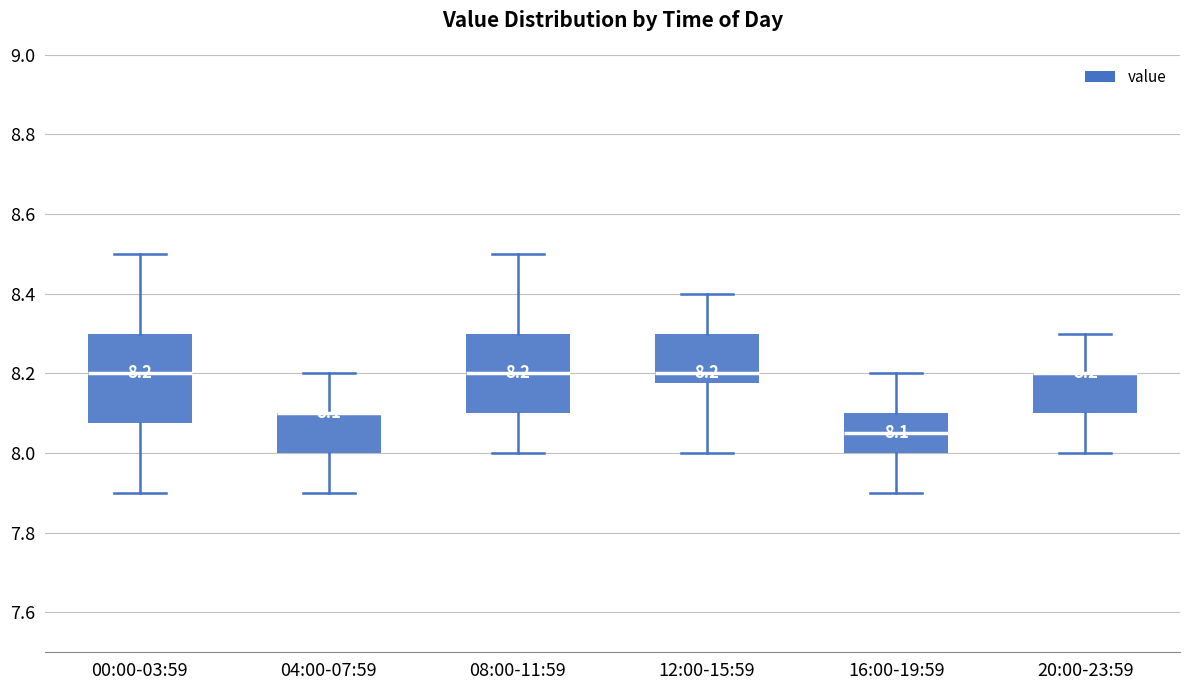

Which box is the tallest, from its lower edge to its upper edge?

00:00-03:59